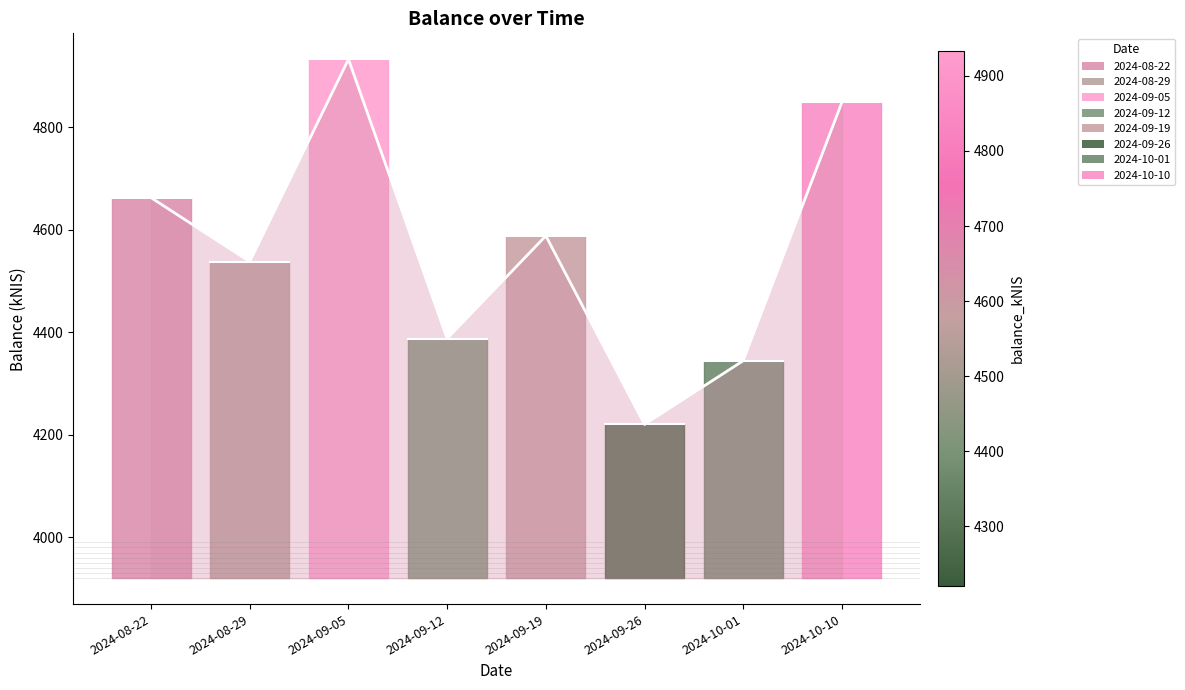

What is the change in value from 2024-09-19 to 2024-10-01?

-243.7